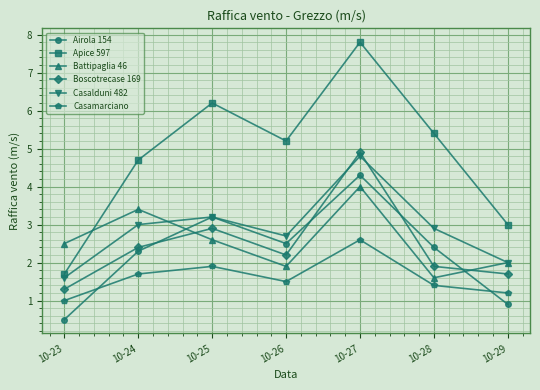

What is the value of the Apice 597 point at the 4th from the left?

5.2